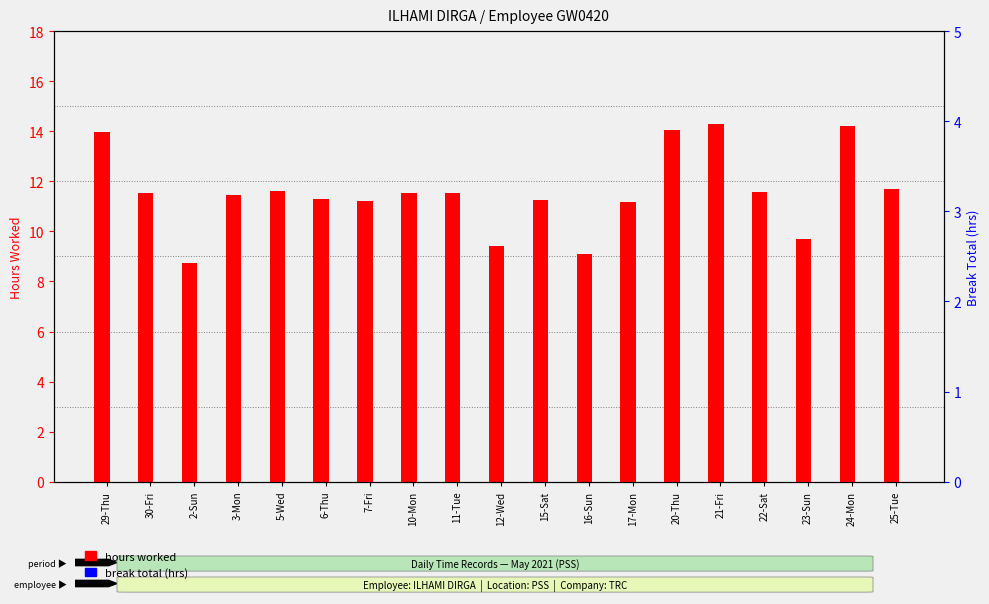

Reading right to left, list all the values displayed in this chart.

hours worked: 25-Tue=11.7	24-Mon=14.2	23-Sun=9.7	22-Sat=11.6	21-Fri=14.3	20-Thu=14.1	17-Mon=11.2	16-Sun=9.1	15-Sat=11.2	12-Wed=9.4	11-Tue=11.6	10-Mon=11.5	7-Fri=11.2	6-Thu=11.3	5-Wed=11.6	3-Mon=11.5	2-Sun=8.7	30-Fri=11.5	29-Thu=14.0
break total (hrs): 25-Tue=0.0	24-Mon=0.0	23-Sun=0.0	22-Sat=0.0	21-Fri=0.0	20-Thu=0.0	17-Mon=0.0	16-Sun=0.0	15-Sat=0.0	12-Wed=0.0	11-Tue=0.0	10-Mon=0.0	7-Fri=0.0	6-Thu=0.0	5-Wed=0.0	3-Mon=0.0	2-Sun=0.0	30-Fri=0.0	29-Thu=0.0